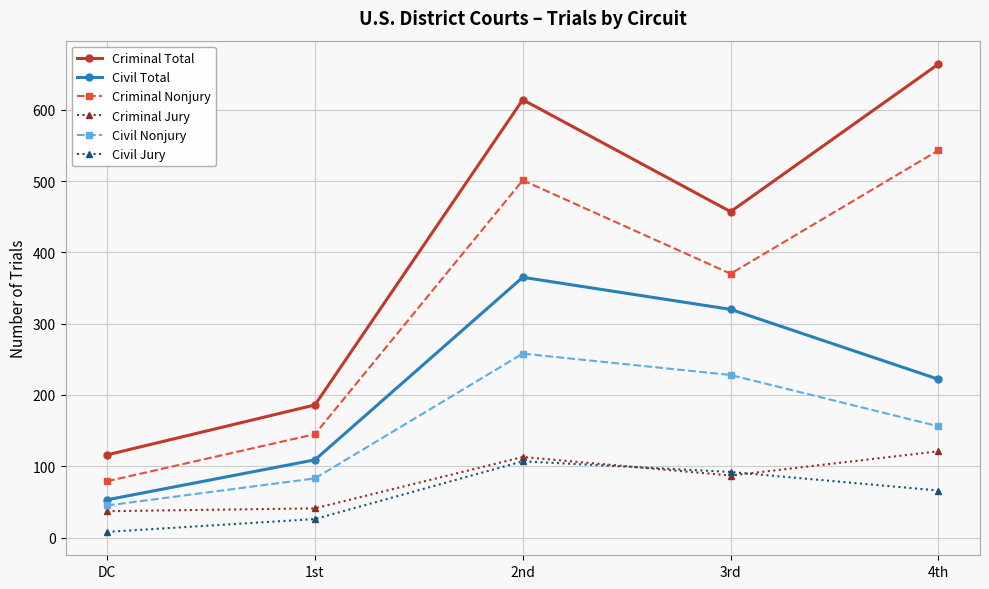

At which category does the chart reach its peak across all series?

4th